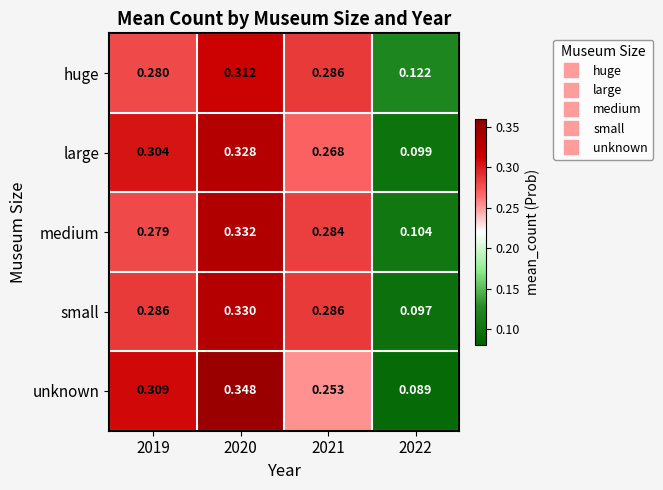

Rank the series at 2022 from lowest to highest value.

unknown, small, large, medium, huge